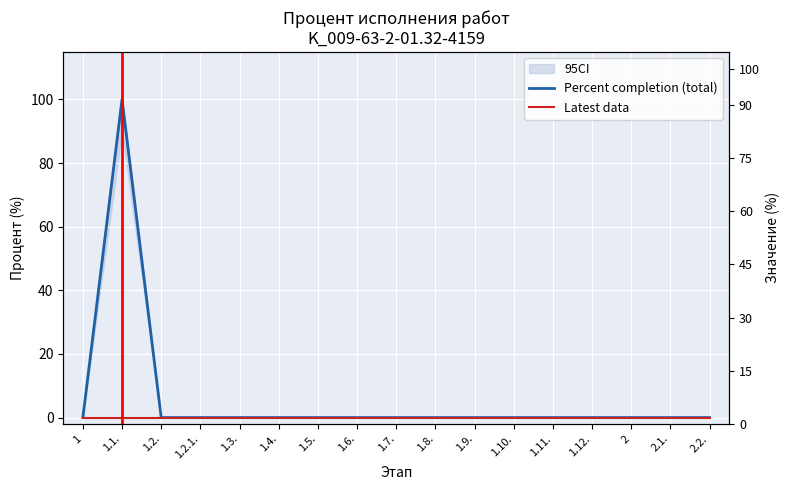

True or false: Latest data has a value of 0 at 1.

True